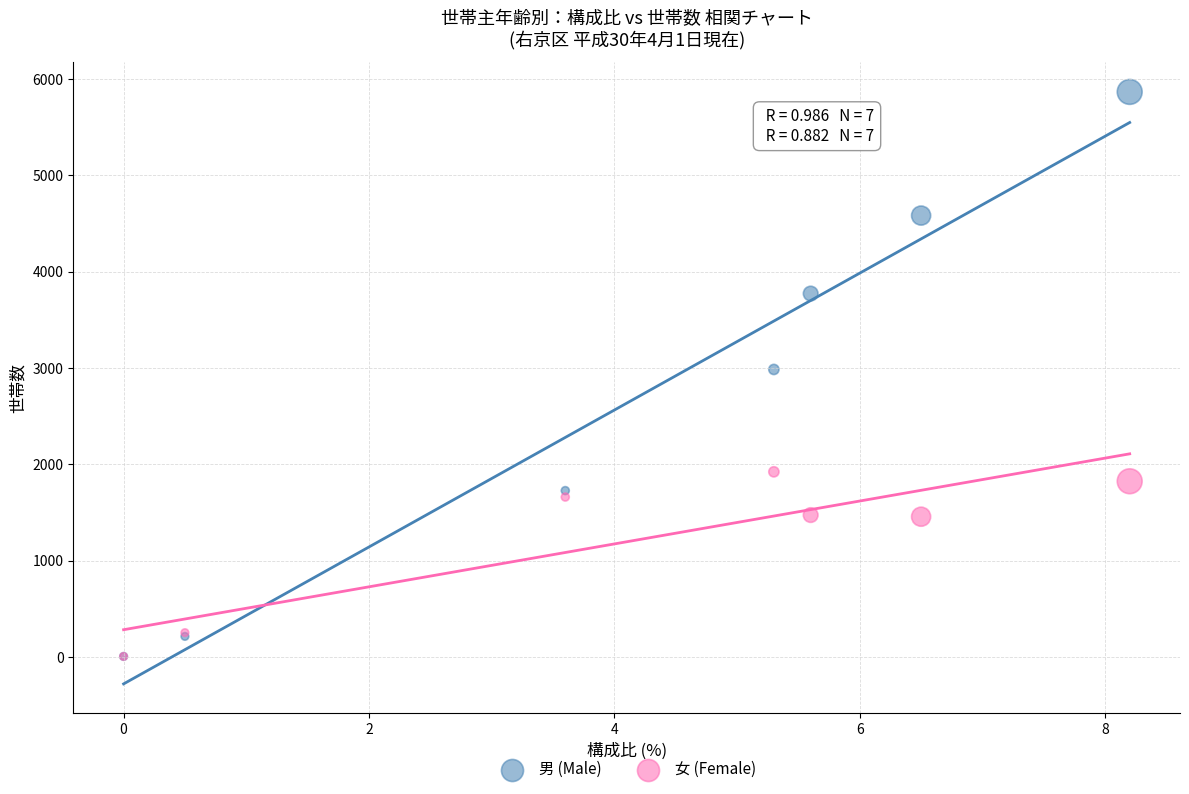

Which series reaches the maximum Y coordinate?

男 (Male)